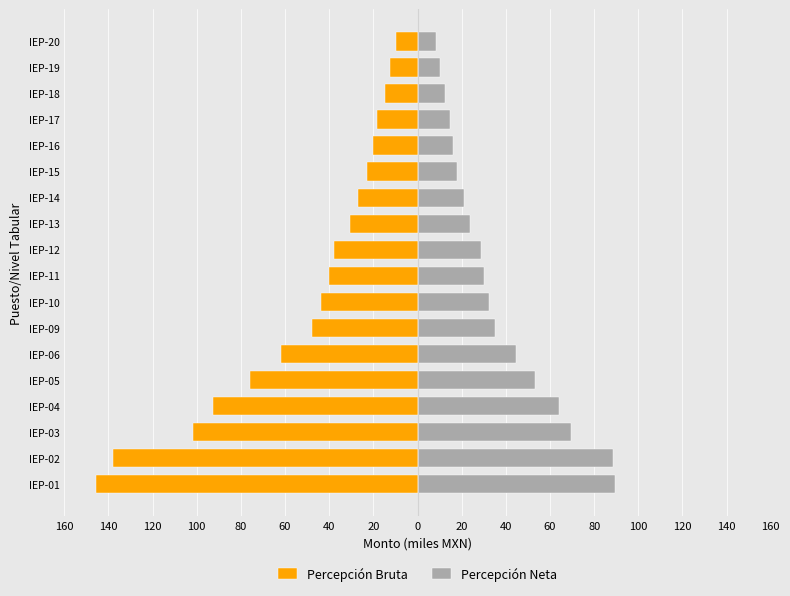

Count the number of data series in this chart.

2